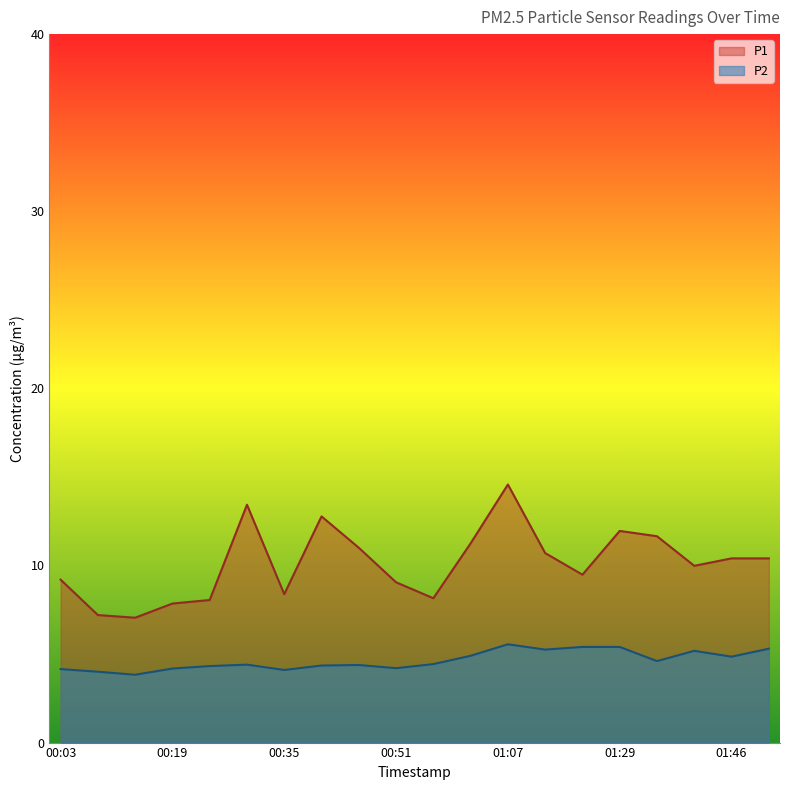

How many data points in P2 are above 4?

18